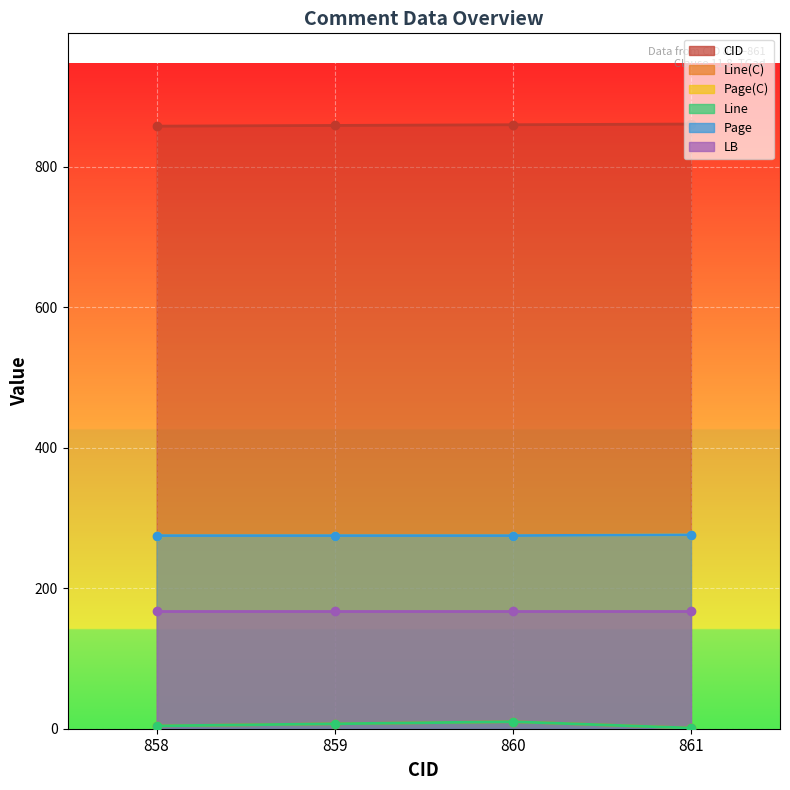

What value does the Line(C) series have at 860?

10